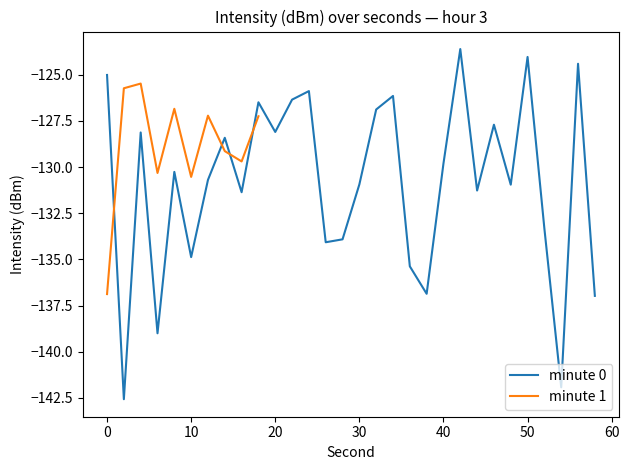

What is the change in value from 6 to 54?

-2.9